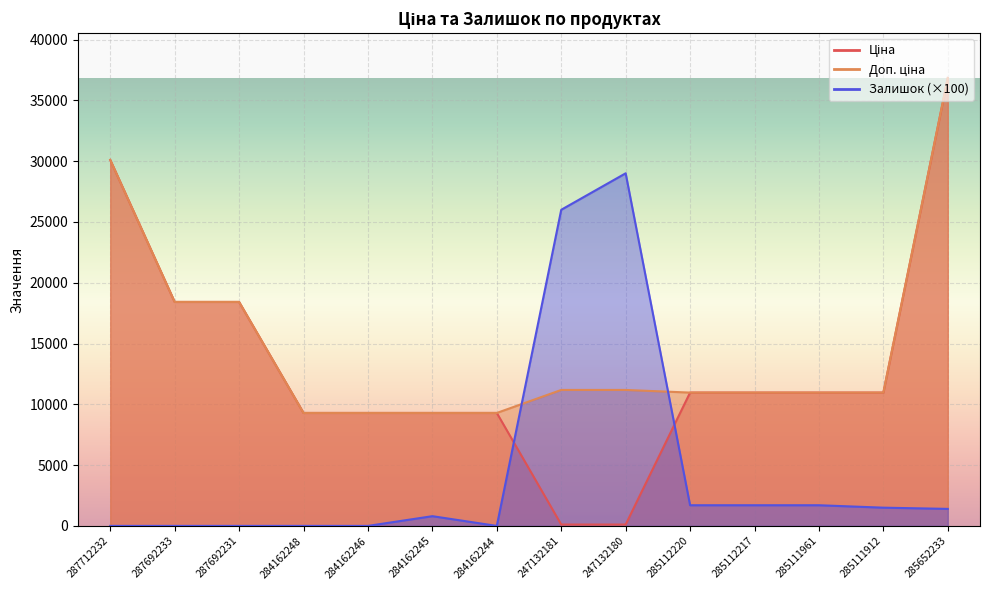

Where does the Доп. ціна series first go above 10964?

287712232